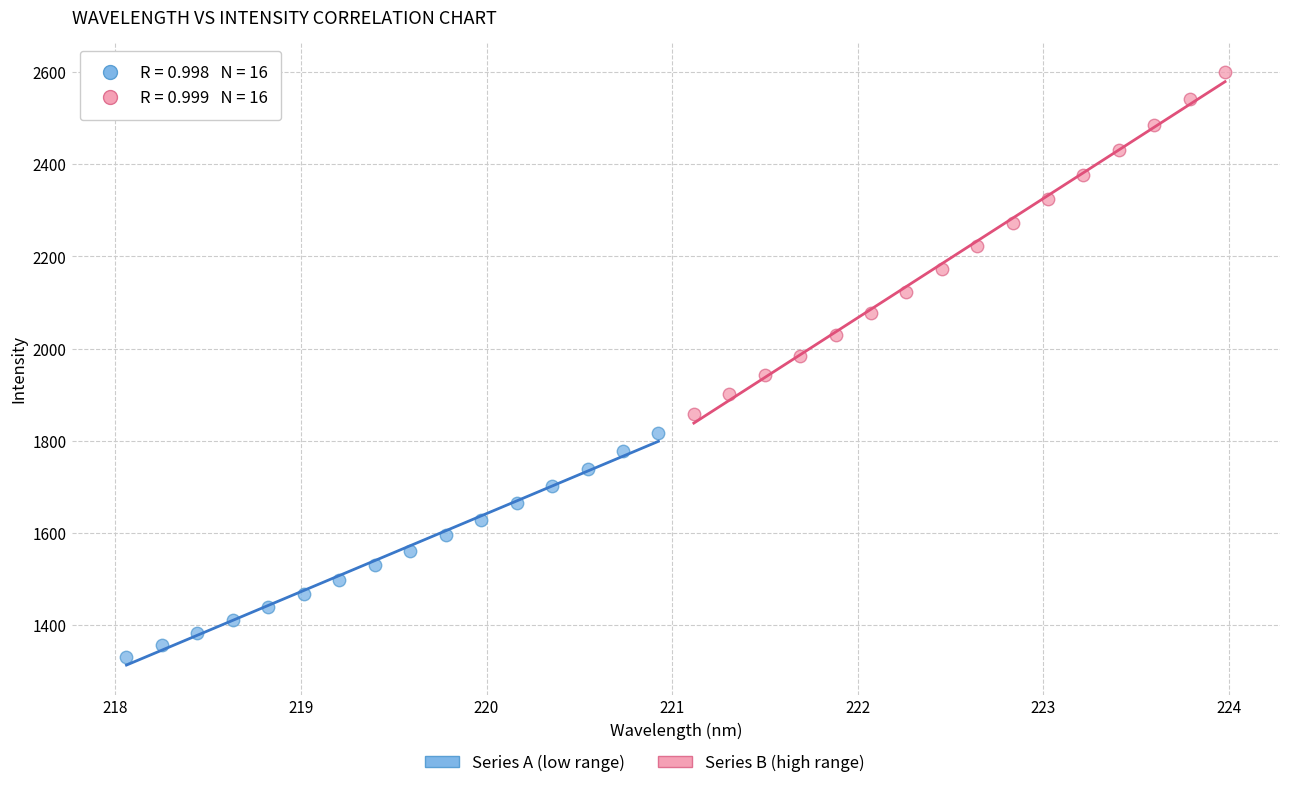

Which series reaches the maximum Y coordinate?

Series B (high range)